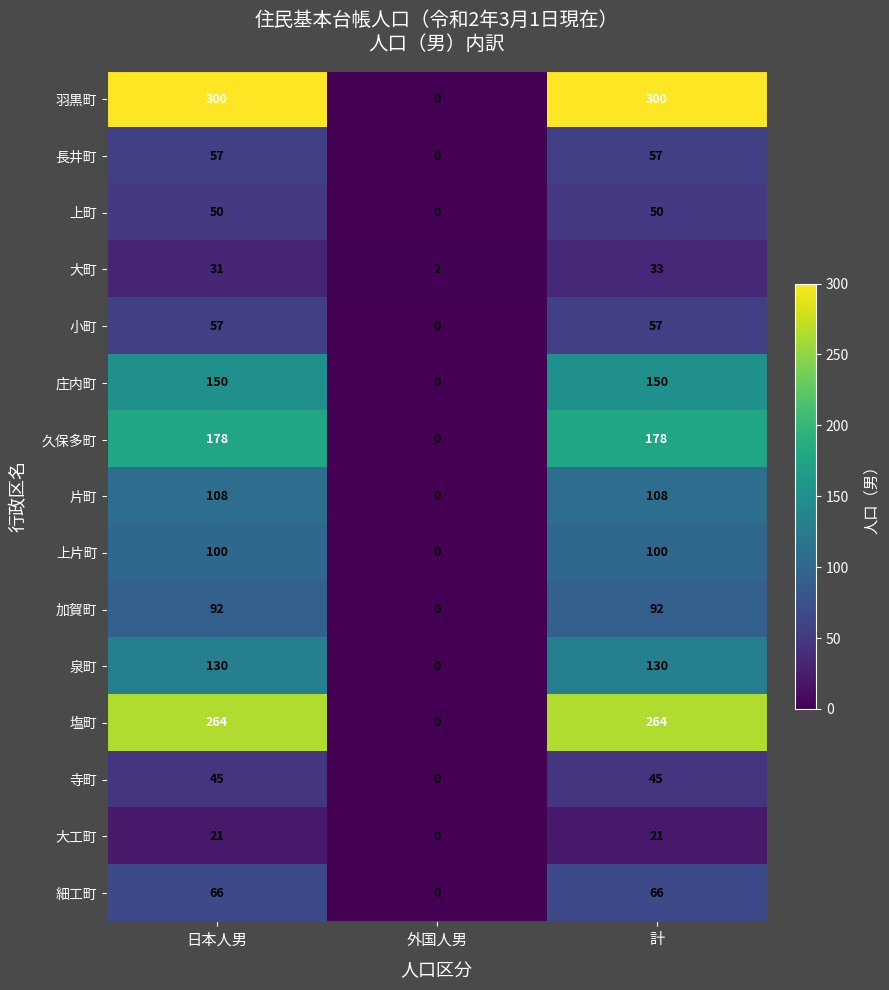

What is the approximate value of 加賀町 at 計, to the nearest 10?

90